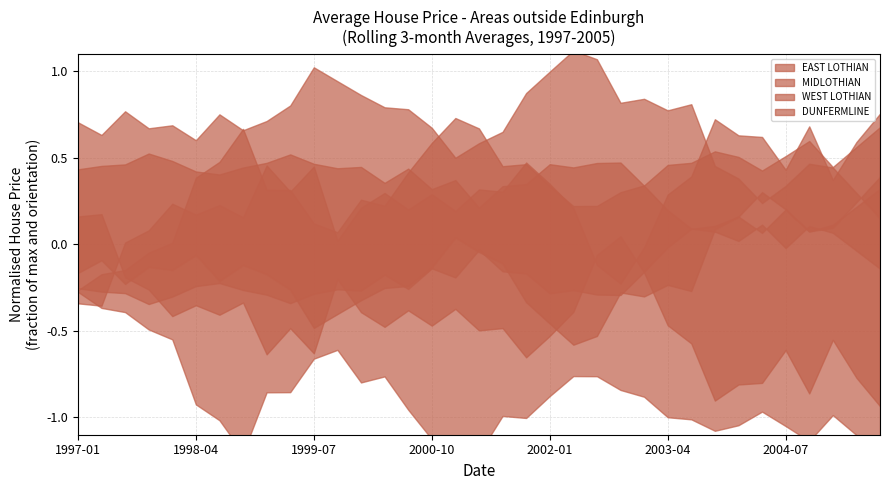

Is the value of MIDLOTHIAN at 2004-04 greater than the value of DUNFERMLINE at 2004-10?

Yes